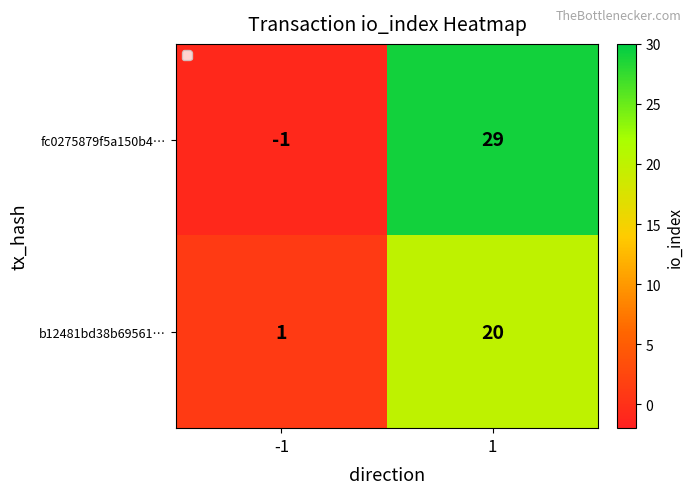

What is the sum of all b12481bd38b69561… values?

21